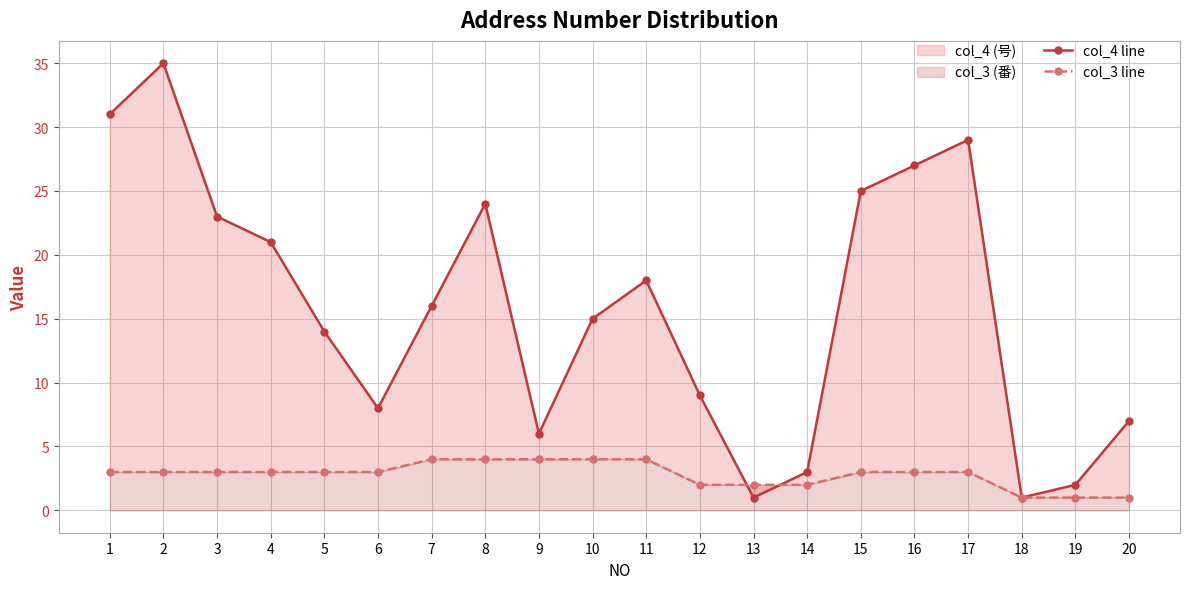

How many data points in col_4 line are above 16?

9